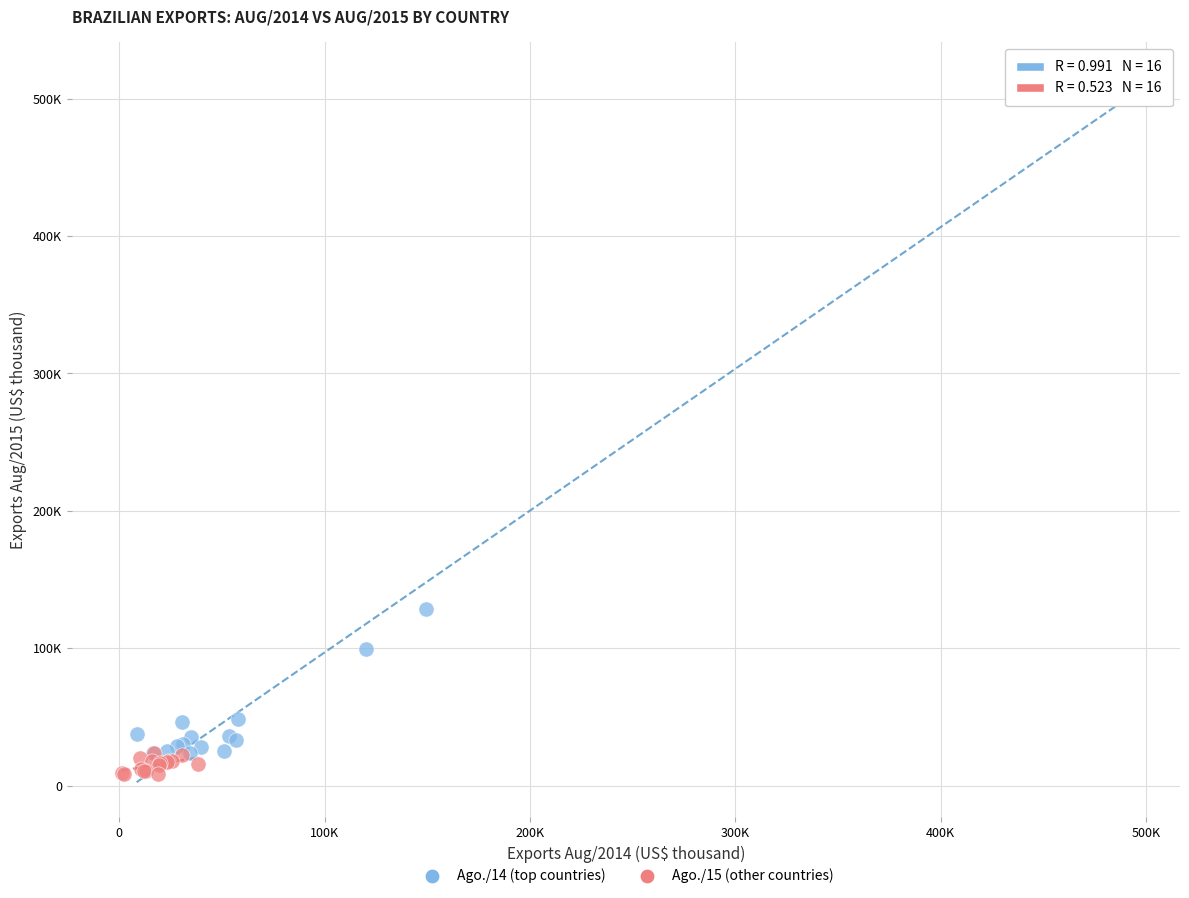

What are all the series names shown in the legend?

Ago./14 (top countries), Ago./15 (other countries)